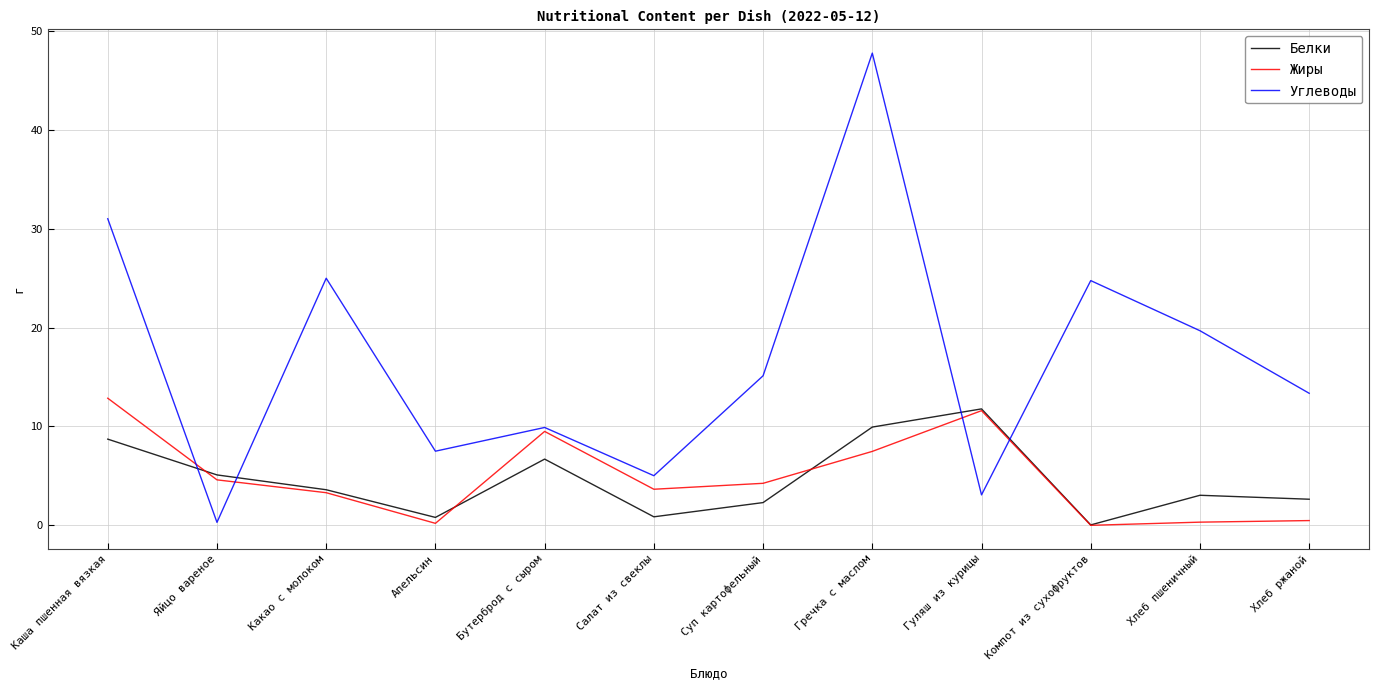

In Углеводы, how many points are lower than both neighbors (excluding endpoints)?

4